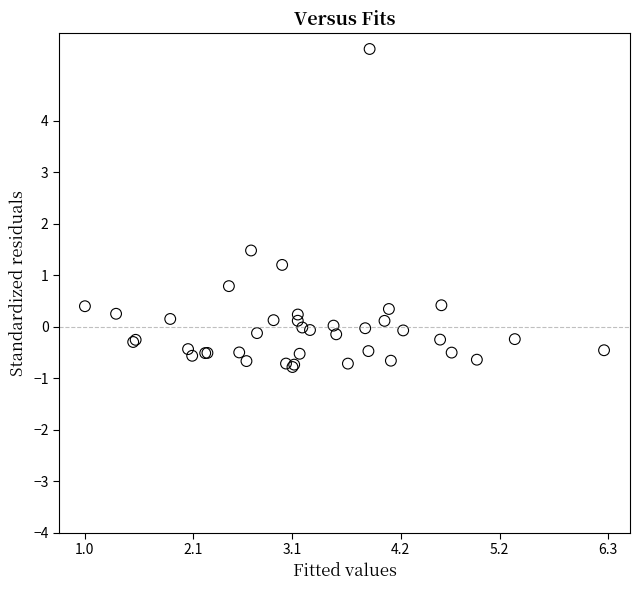

What Y value in the scatter plot is closest to 2?

1.5